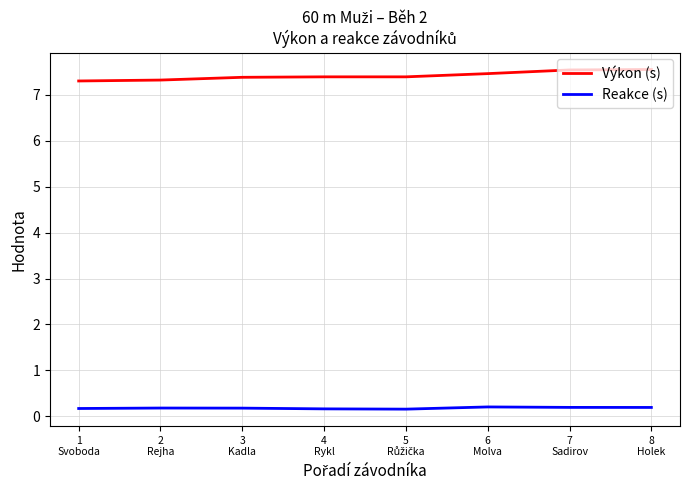

The Výkon (s) series shows 10.8 at 6
Molva. True or false?

False